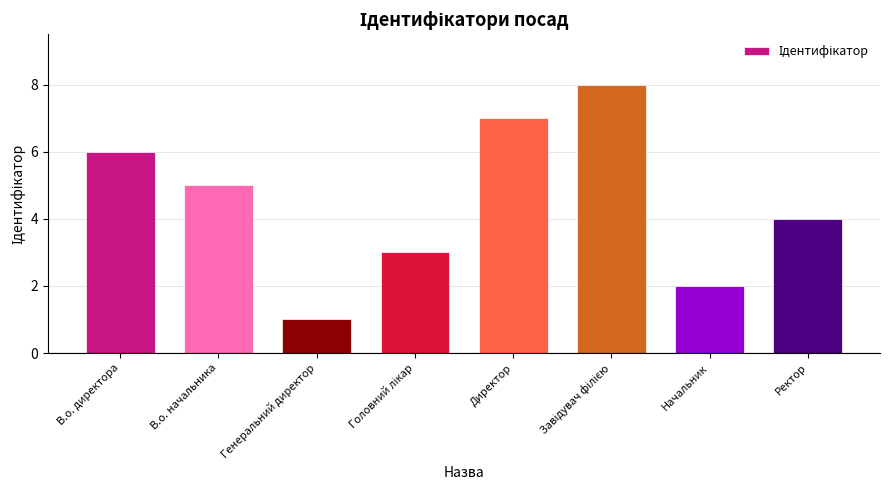

Which category has the lowest value across all series?

Генеральний директор